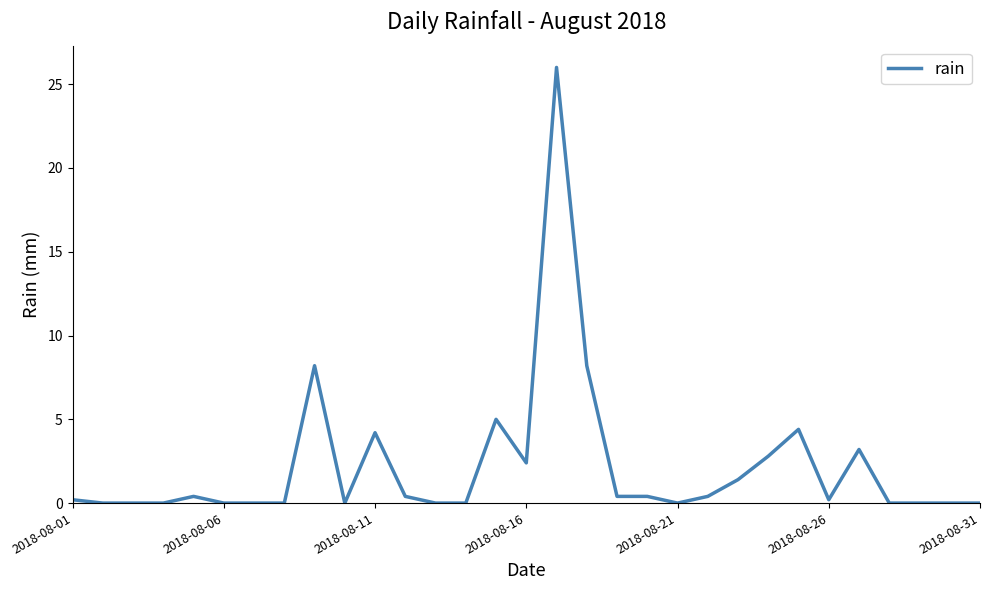

What is the difference between the maximum and minimum values?

26.0